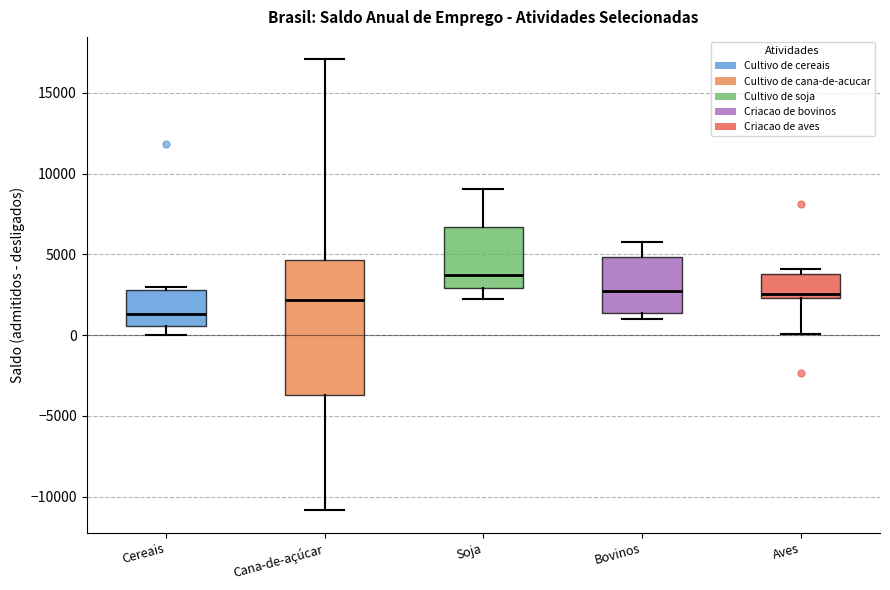

Which box is the tallest, from its lower edge to its upper edge?

Cana-de-açúcar